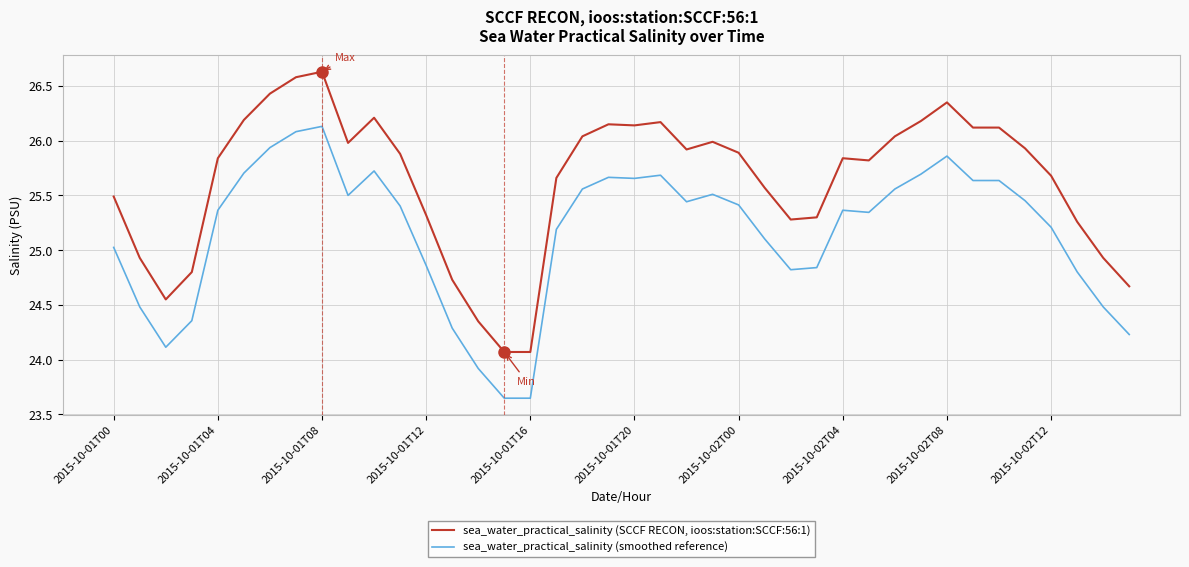

What are all the series names shown in the legend?

sea_water_practical_salinity (SCCF RECON, ioos:station:SCCF:56:1), sea_water_practical_salinity (smoothed reference)